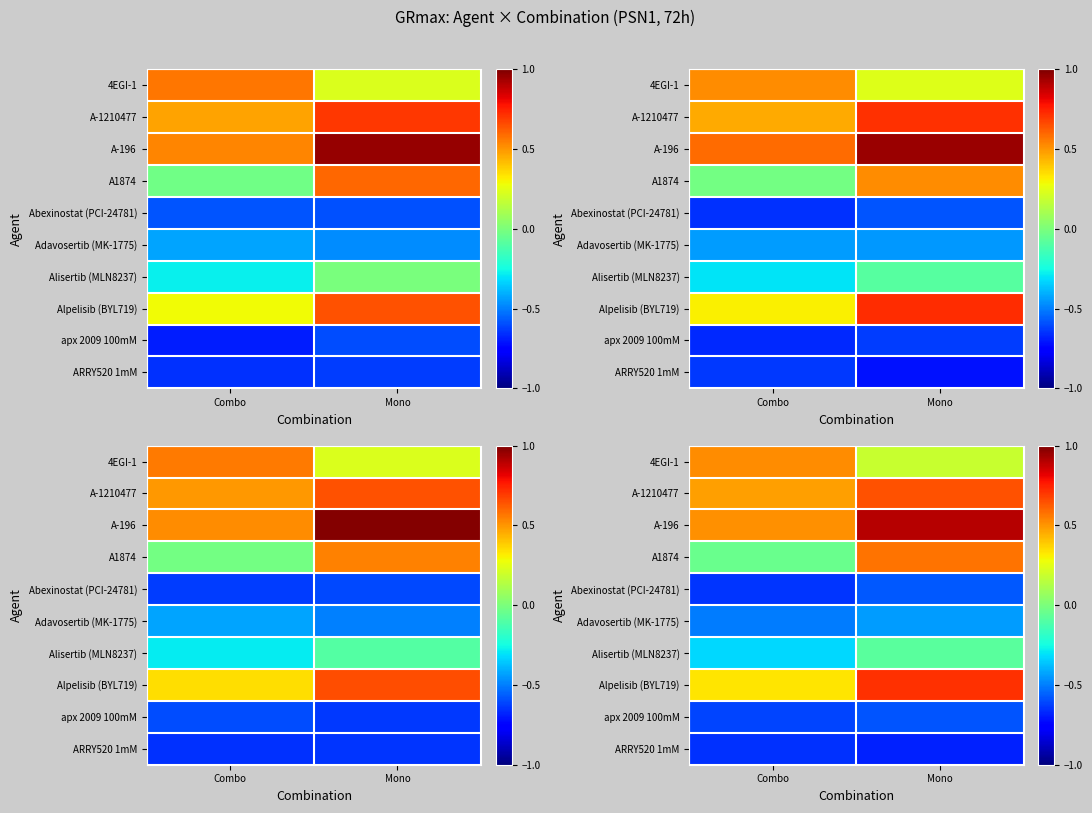

Which category has the highest value across all series?

Mono